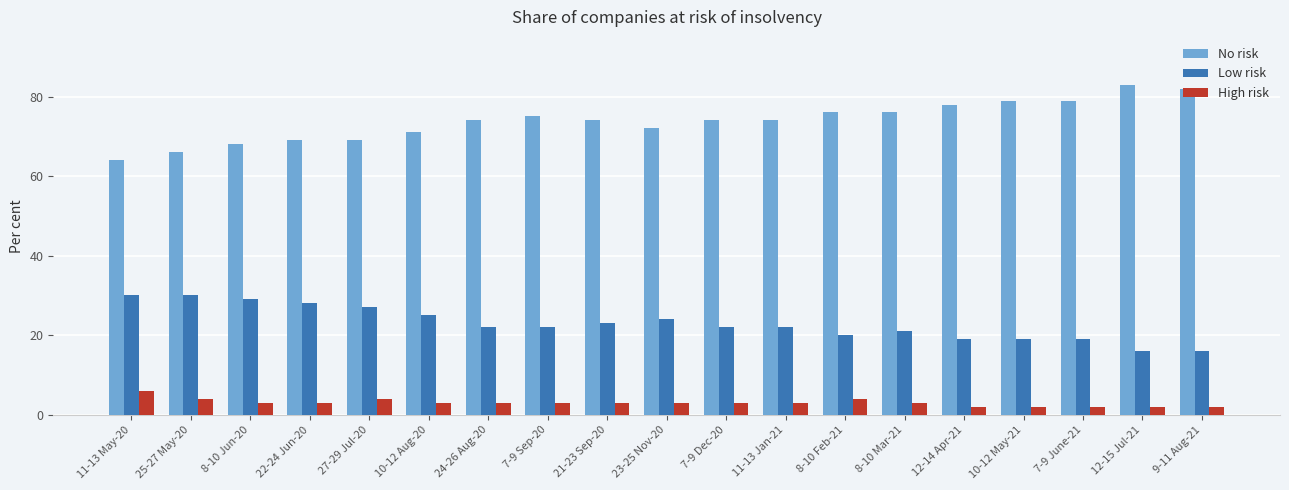

Which series has the largest range (max minus min)?

No risk